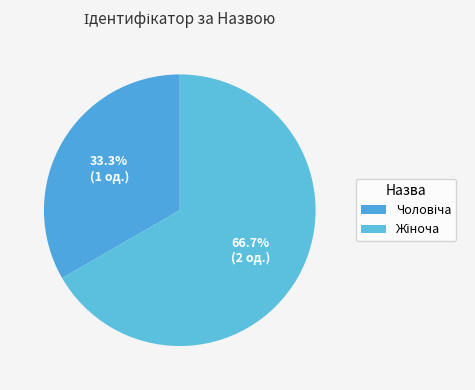

To the nearest percent, what is the combined percentage of Чоловіча and Жіноча?

100%